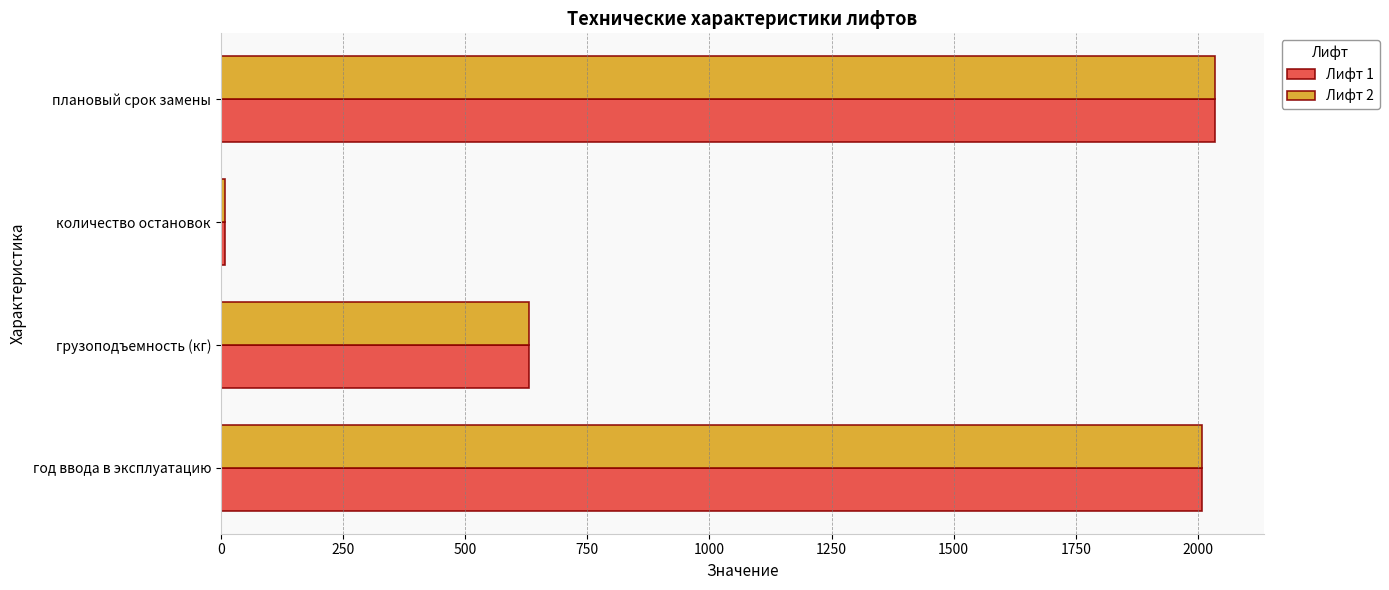

True or false: Лифт 1 has a value of 2034 at плановый срок замены.

True